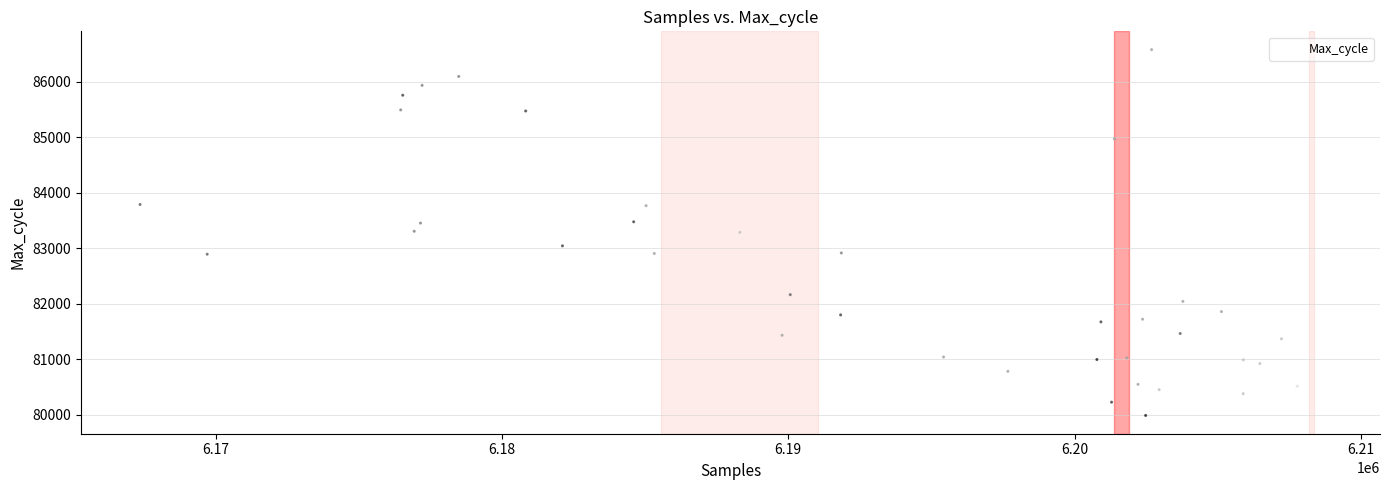

What is the range of Y values (max minus min)?

6586